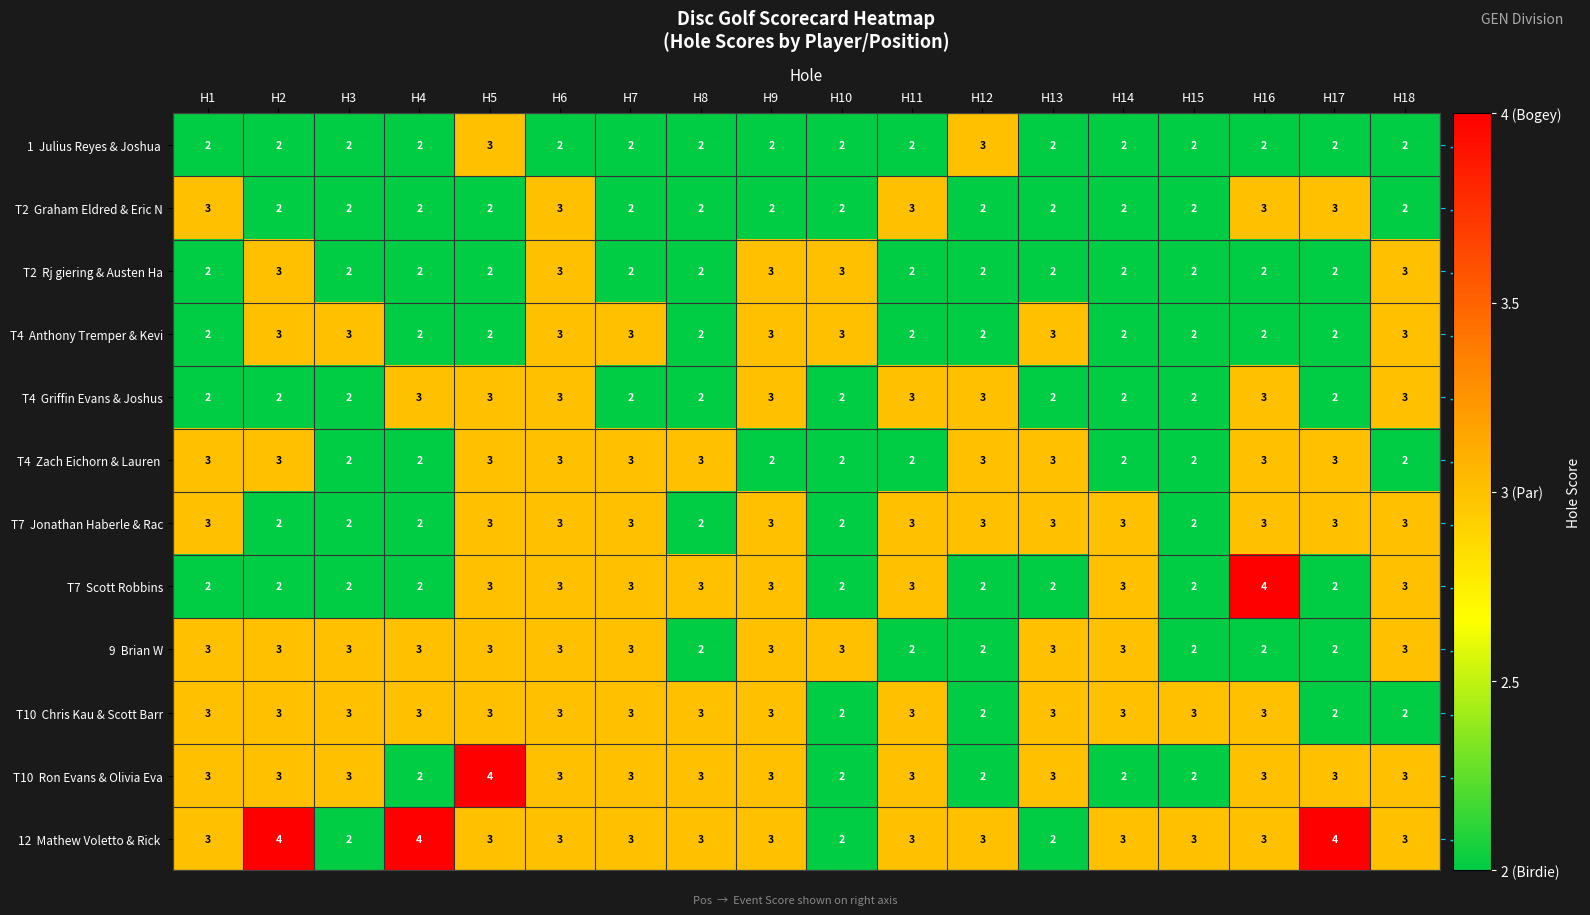

What is the maximum value shown in the chart?

4